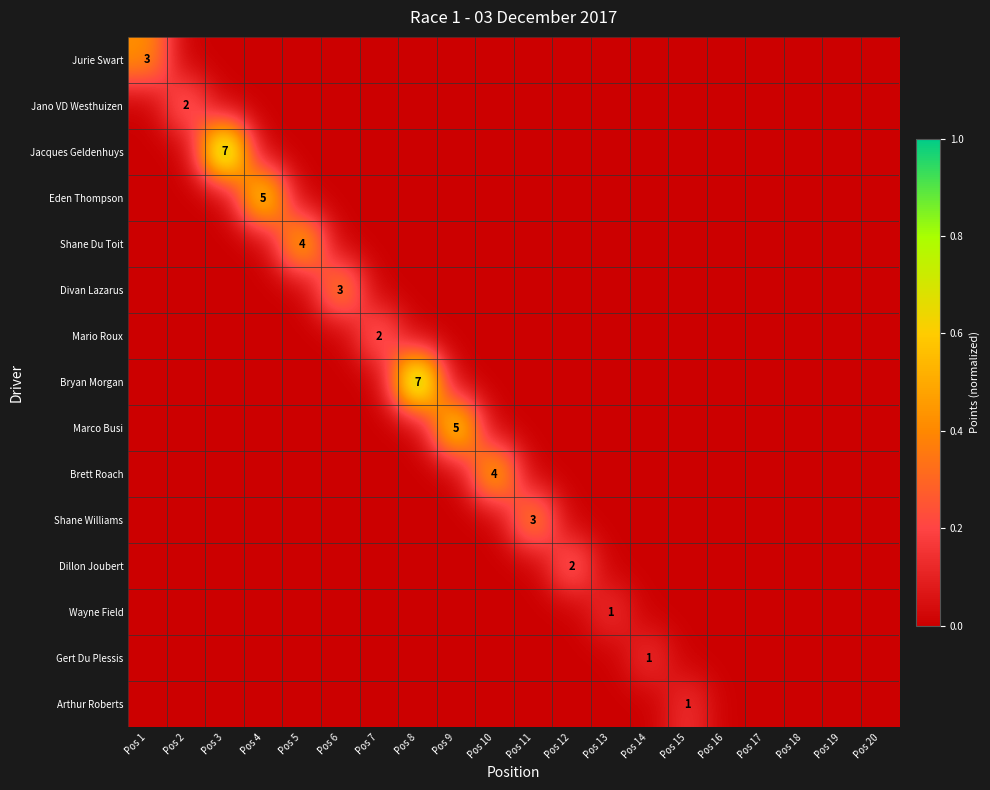

Which series changed the most between Pos 5 and Pos 17?

Shane Du Toit